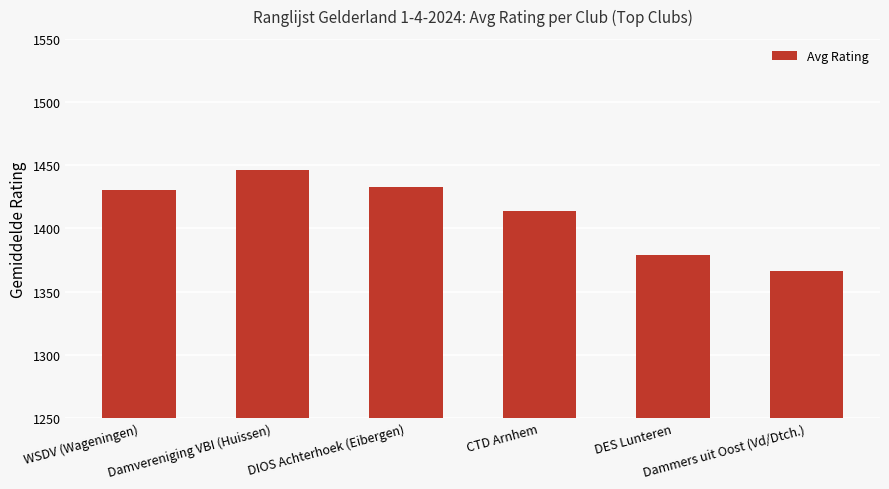

Are the bars horizontal?

No